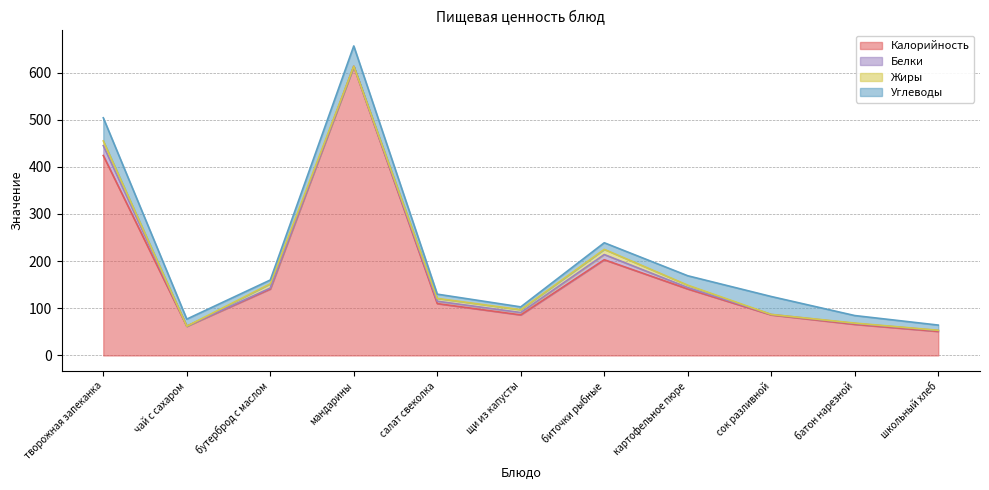

Does the chart display data point markers on the line(s)?

No